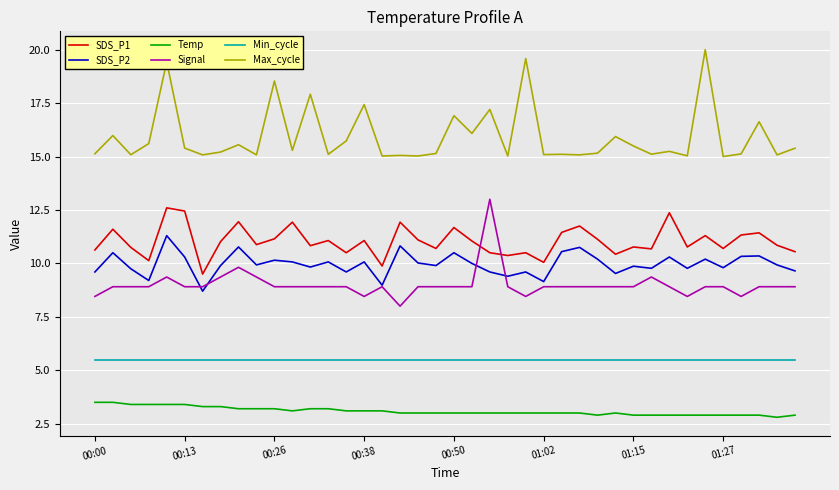

Which series has the largest total across all categories?

Max_cycle